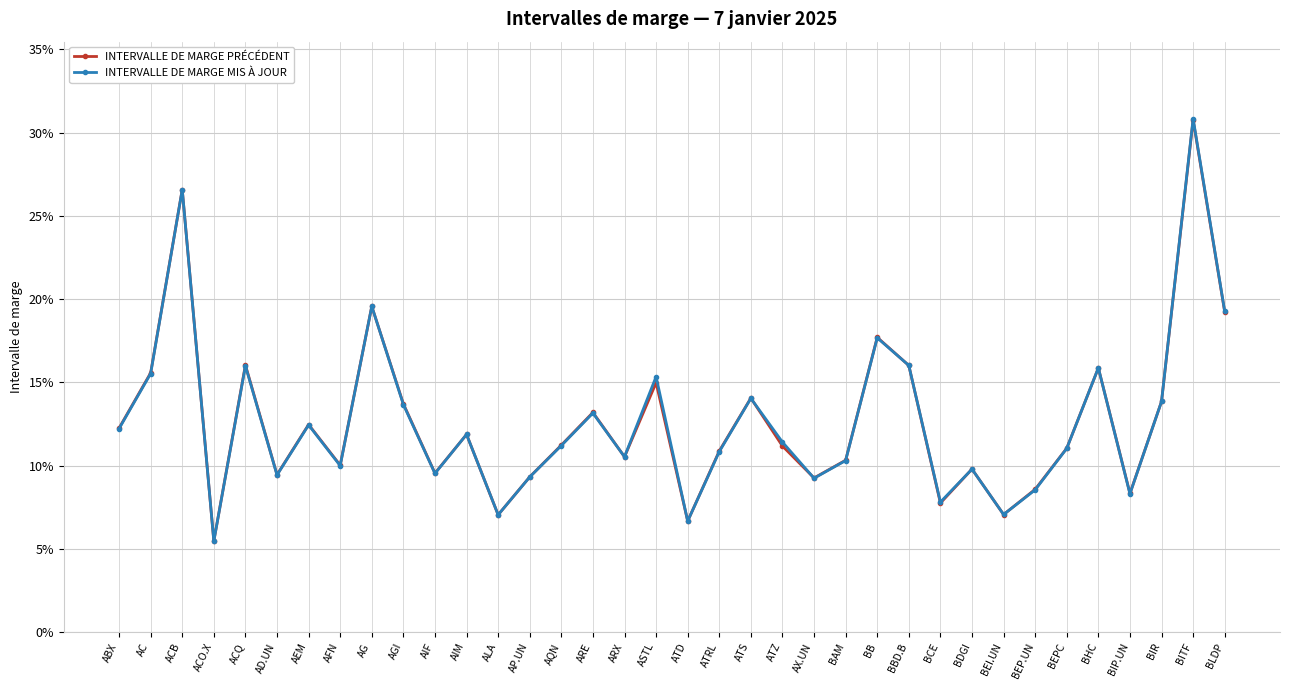

What are all the series names shown in the legend?

INTERVALLE DE MARGE PRÉCÉDENT, INTERVALLE DE MARGE MIS À JOUR